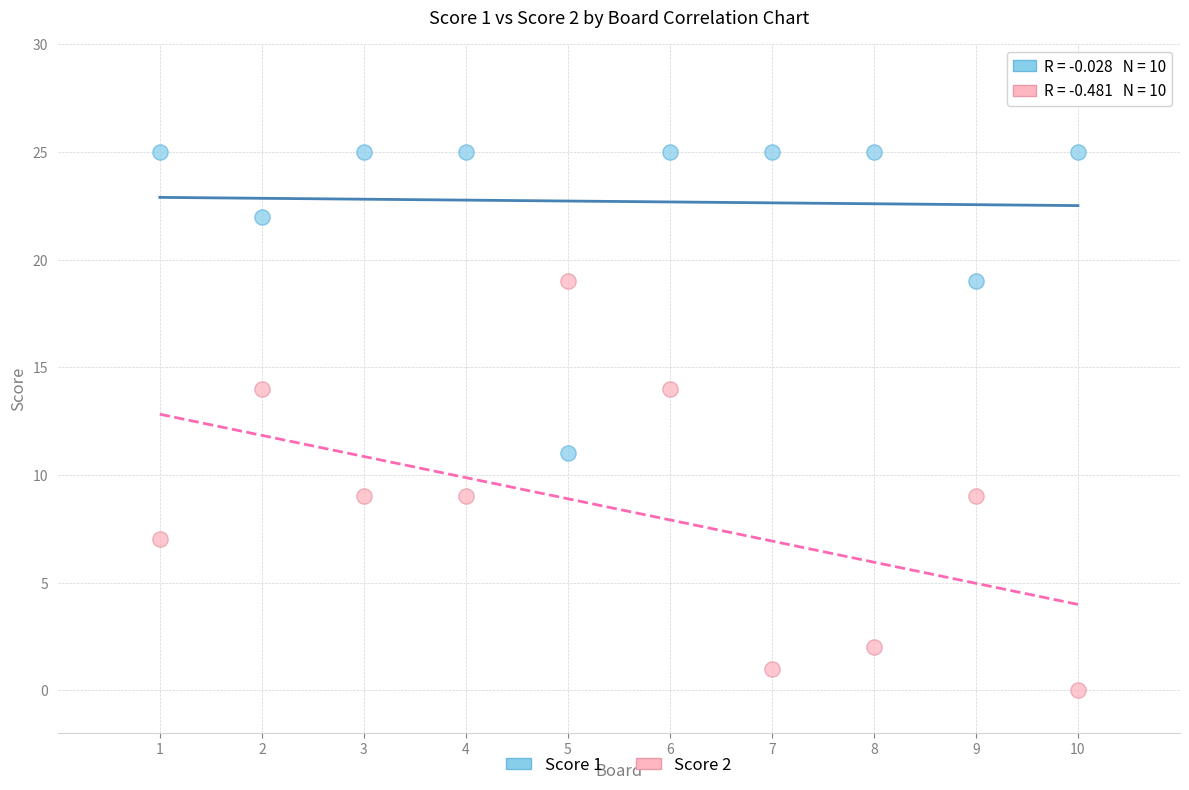

What are all the series names shown in the legend?

Score 1, Score 2